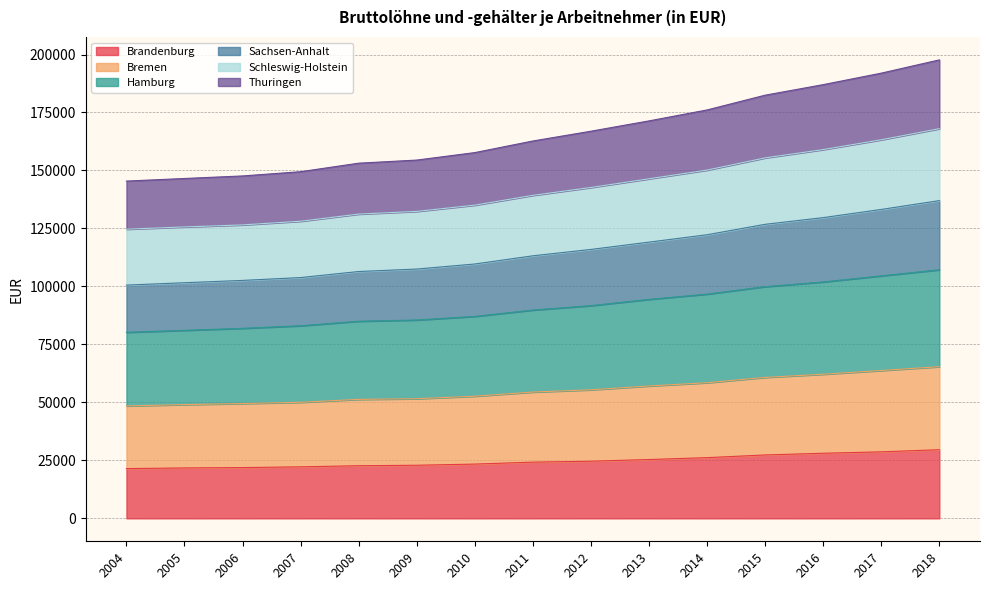

What is the maximum value for Brandenburg?

29605